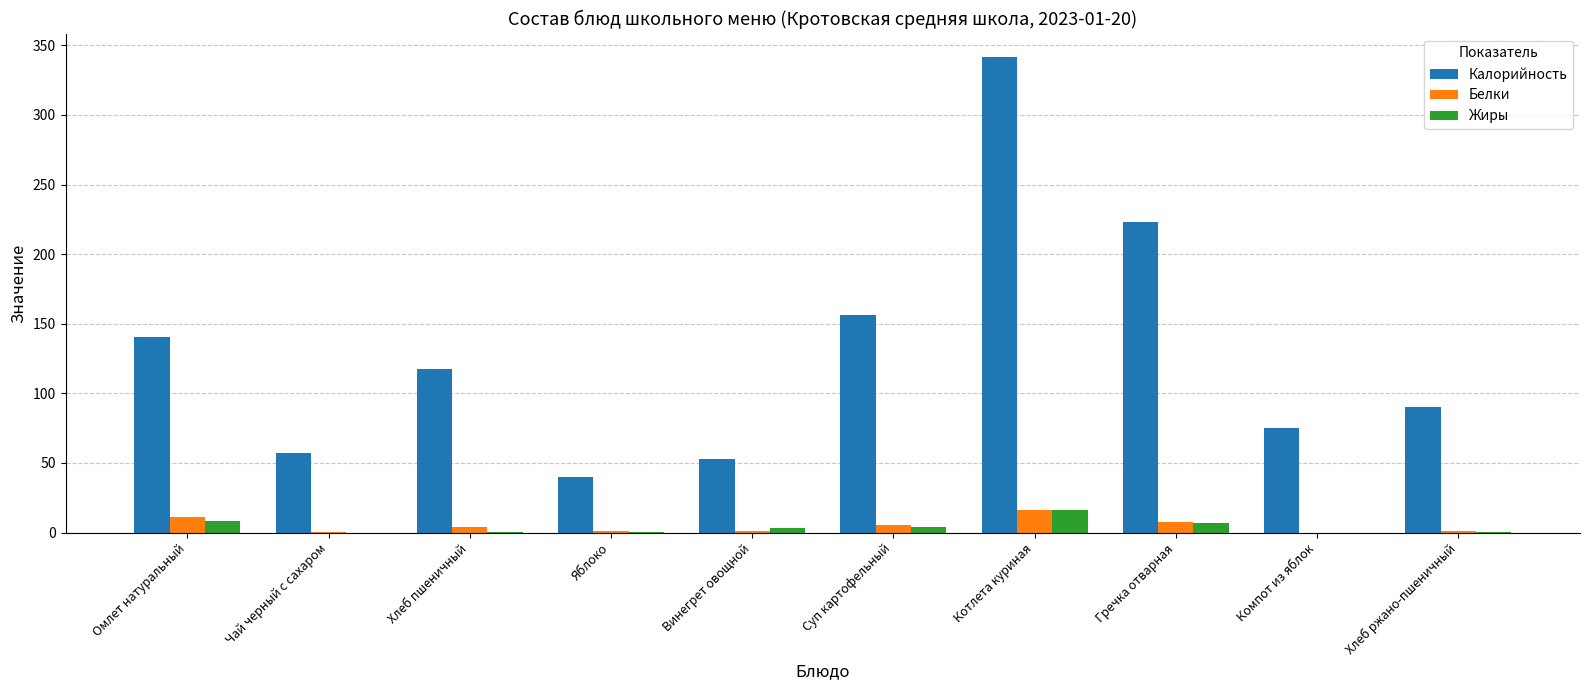

What is the spread (max minus min) of values at Хлеб ржано-пшеничный?

90.3